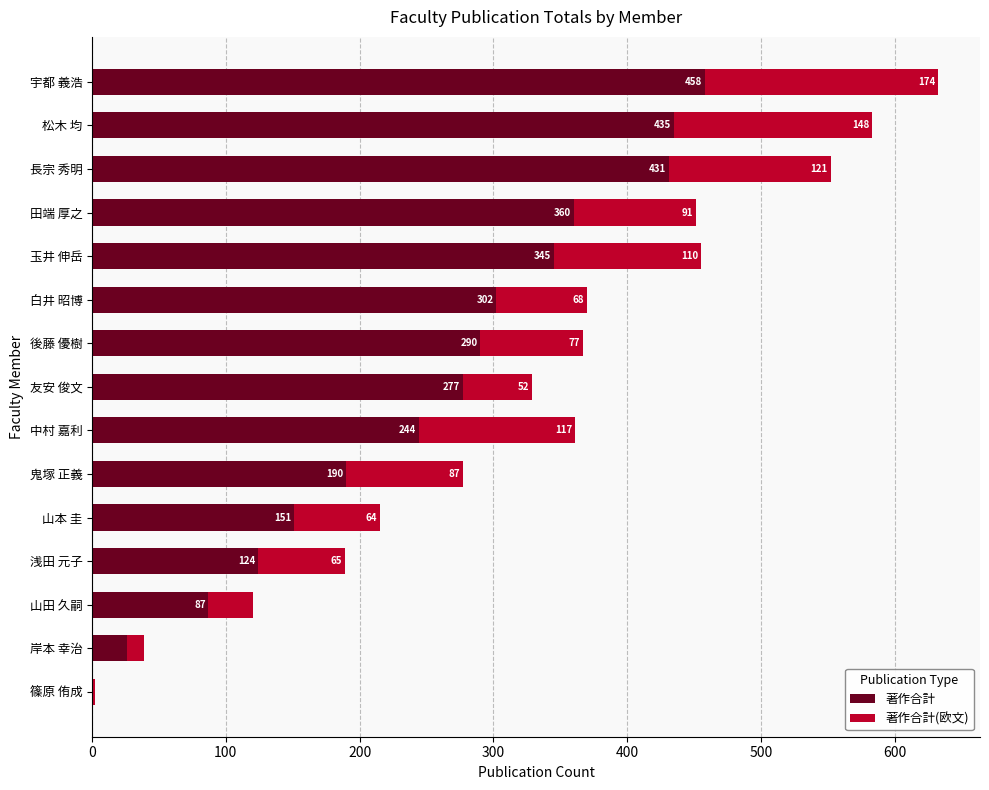

What is the total value across all series at 山本 圭?

215